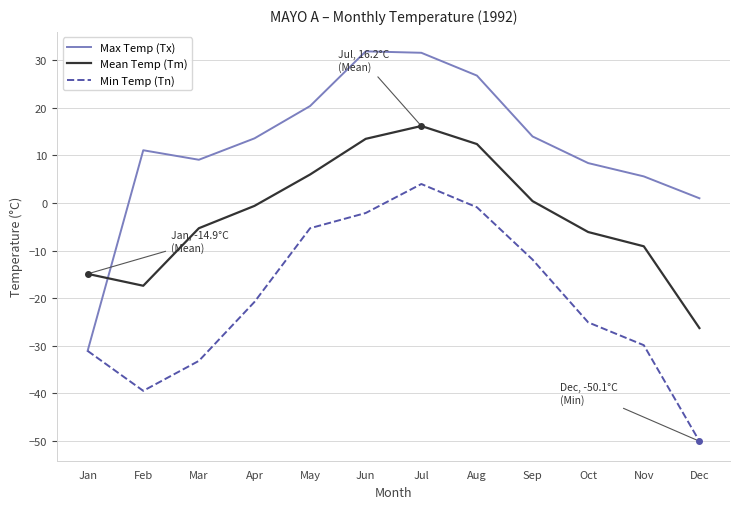

The Mean Temp (Tm) series shows 16.2 at Jul. True or false?

True